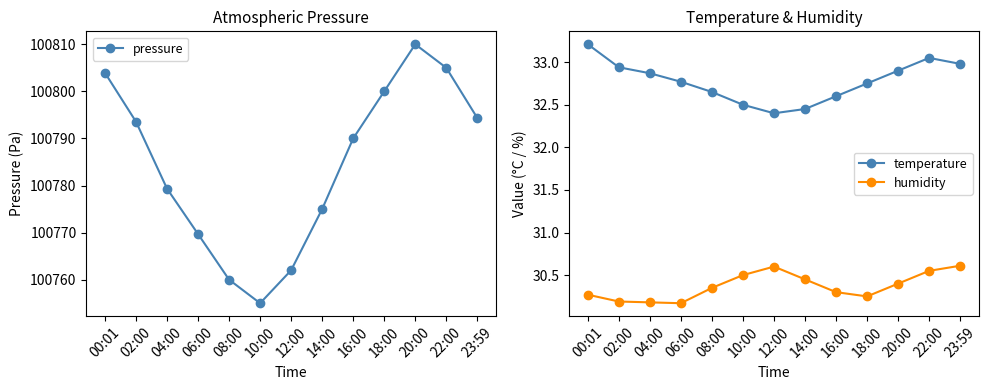

The humidity series shows 30.2 at 18:00. True or false?

True